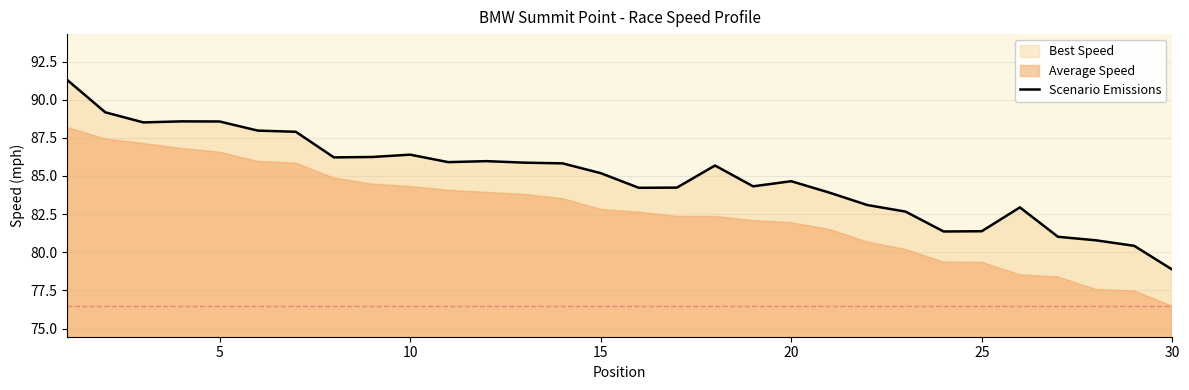

What is the highest value of the Scenario Emissions series?

91.3